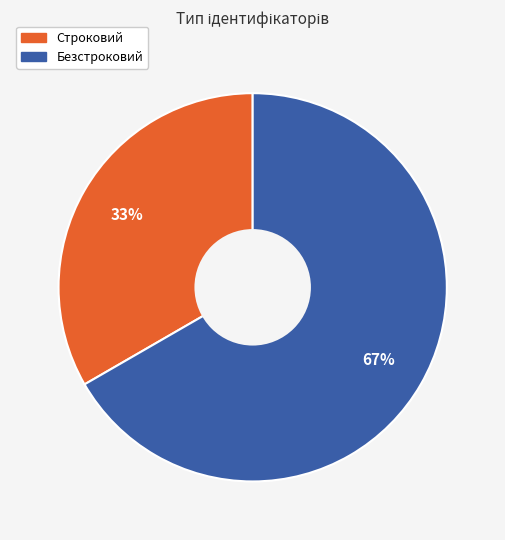

To the nearest percent, what is the combined percentage of Безстроковий and Строковий?

100%